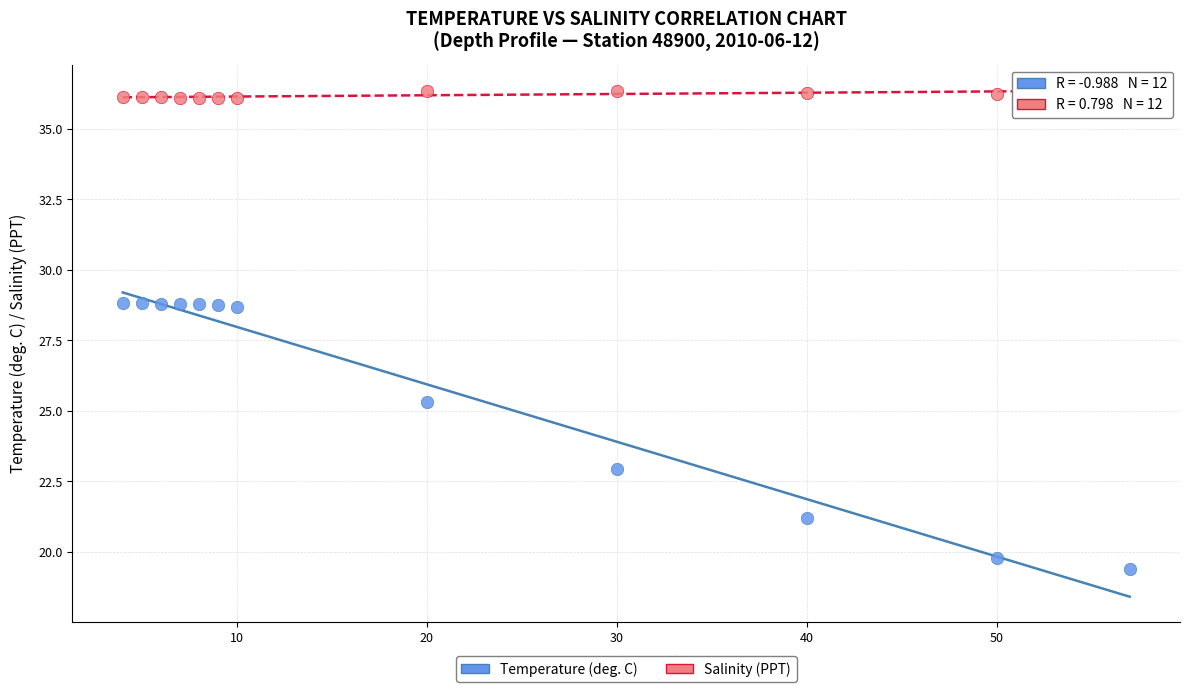

Which series reaches the maximum Y coordinate?

Salinity (PPT)